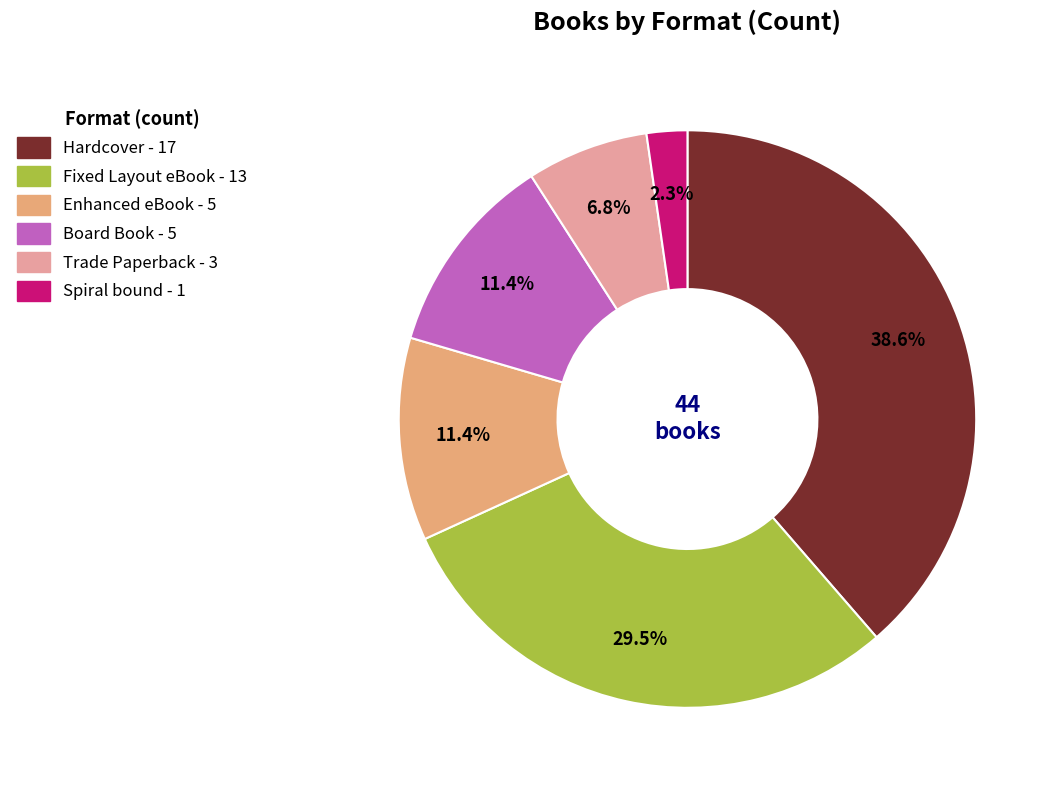

What is the smallest slice in the pie chart?

Spiral bound